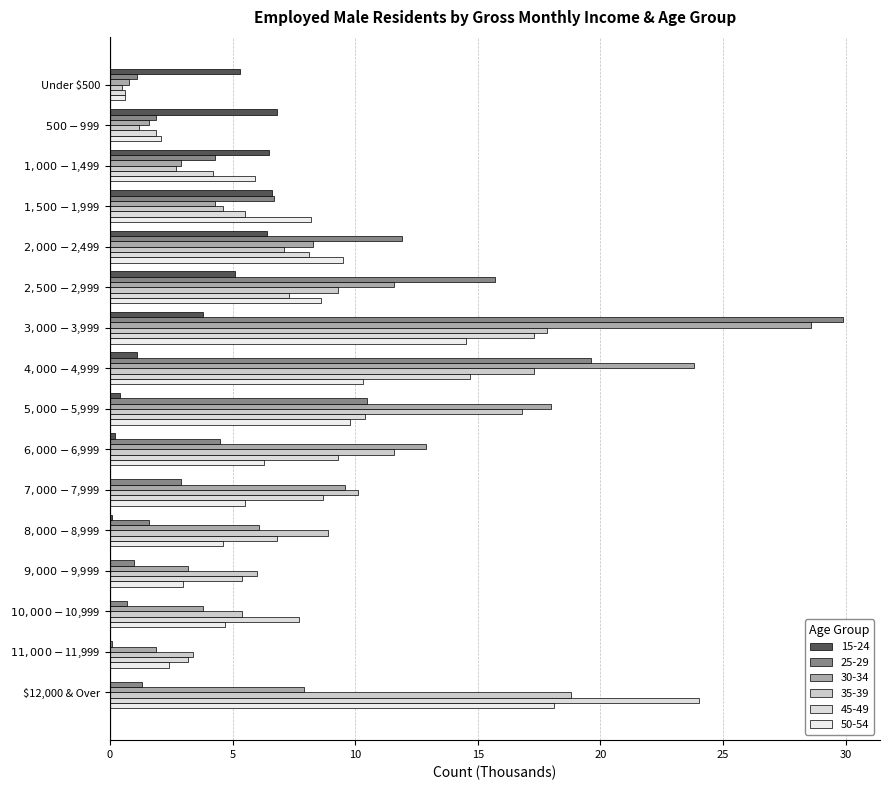

How many distinct data groups are displayed?

6